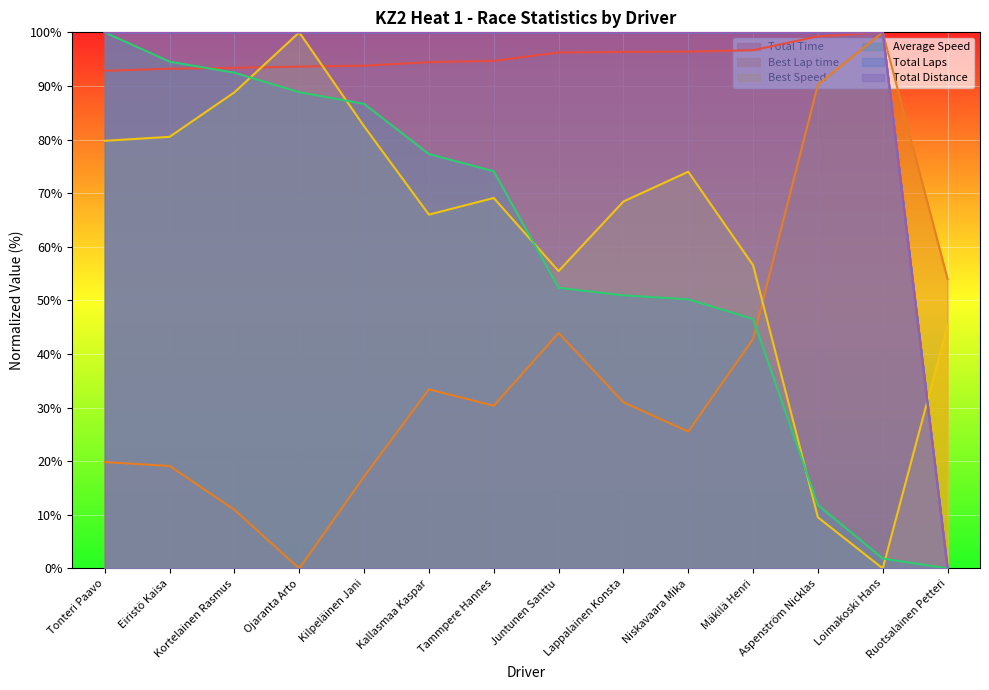

Does the chart display data point markers on the line(s)?

No